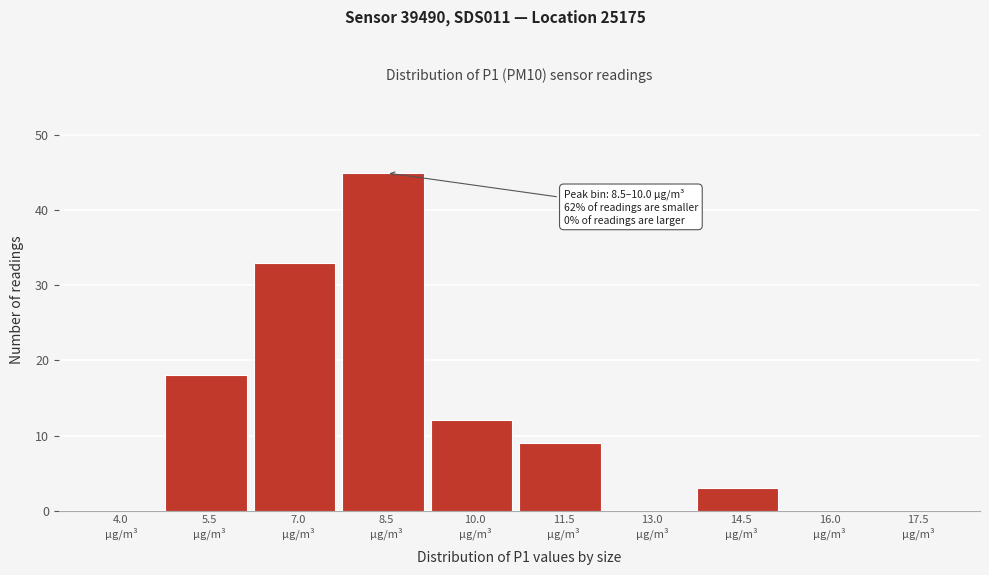

What is the greatest value displayed?

45